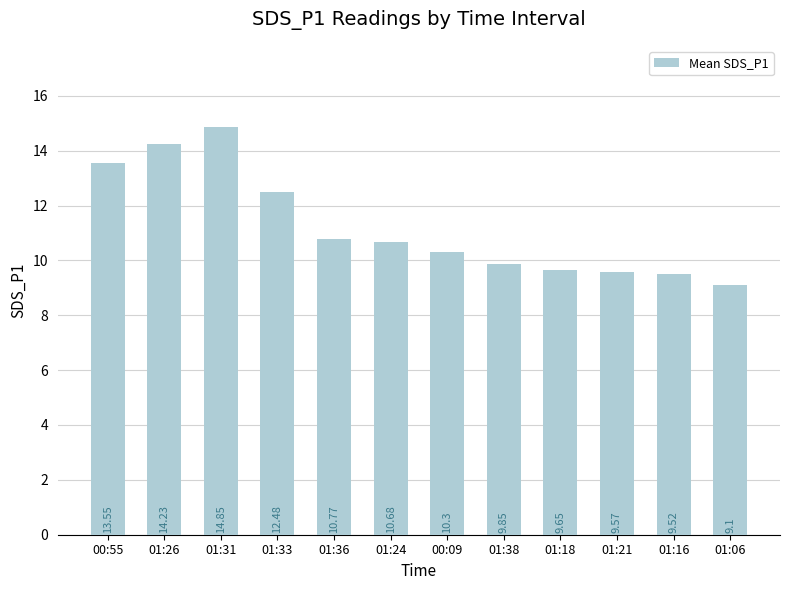

What is the smallest value displayed?

9.1